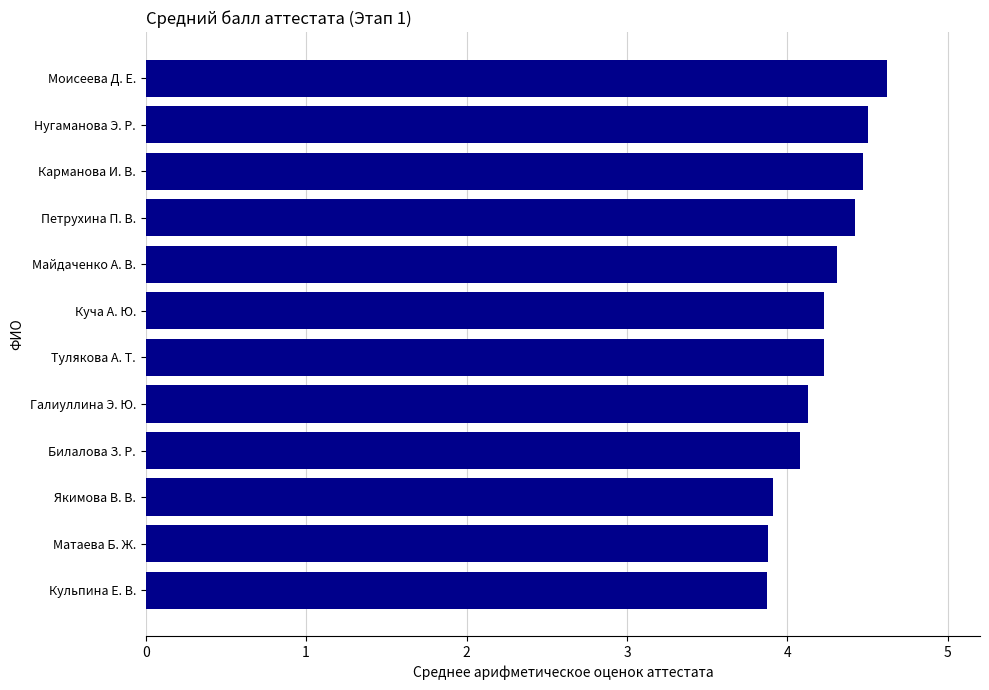

Approximately how many times larger is the value at Нугаманова Э. Р. compared to Майдаченко А. В.?

1.0